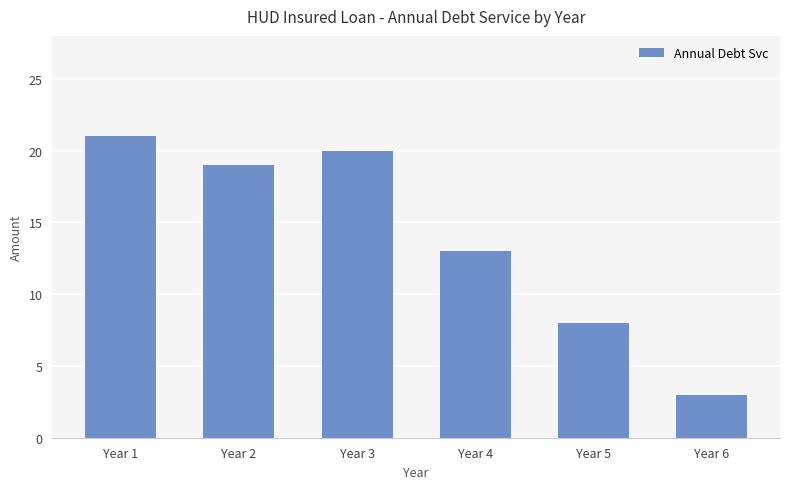

What is the value of the 3rd bar from the left?

20